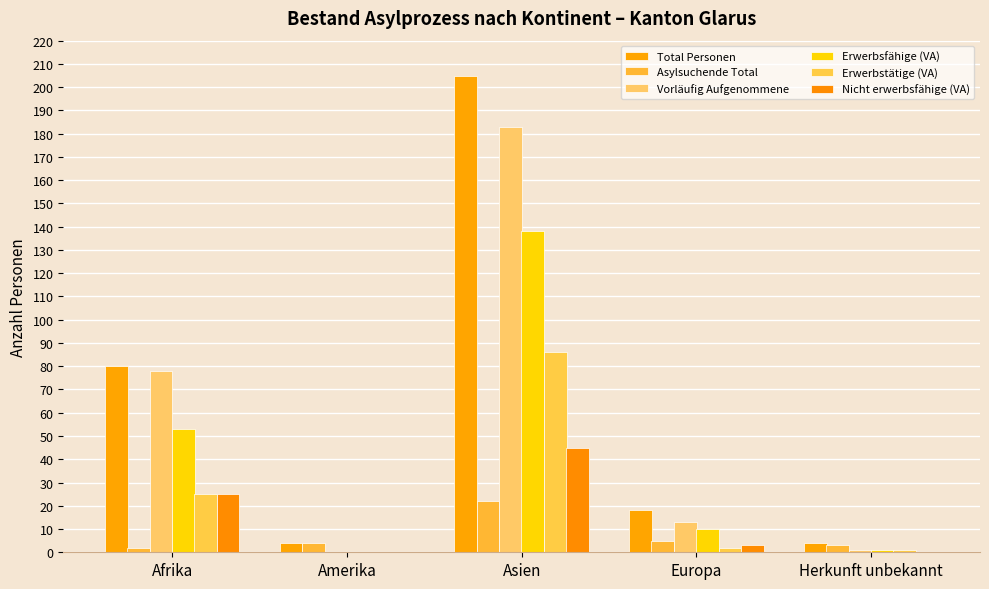

The value of Erwerbsfähige (VA) at Herkunft unbekannt is 1. True or false?

True